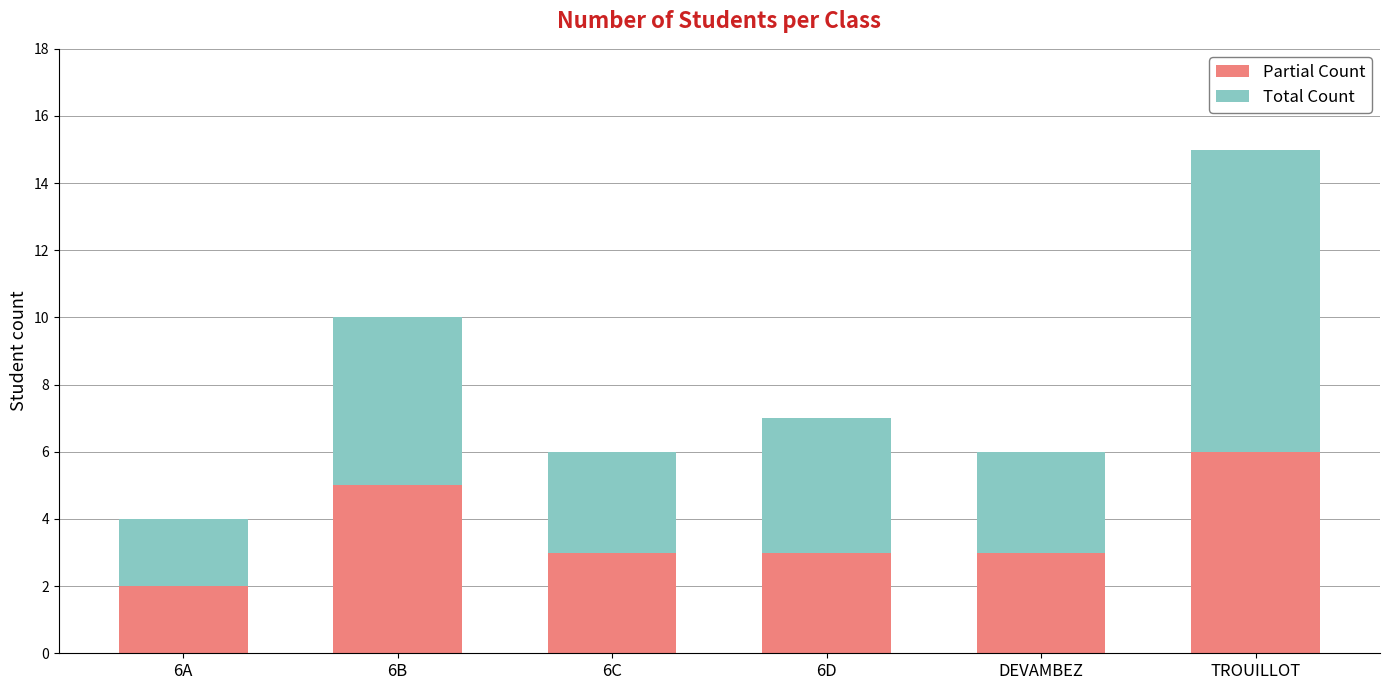

Count the Partial Count values in the range 3 to 5.

4